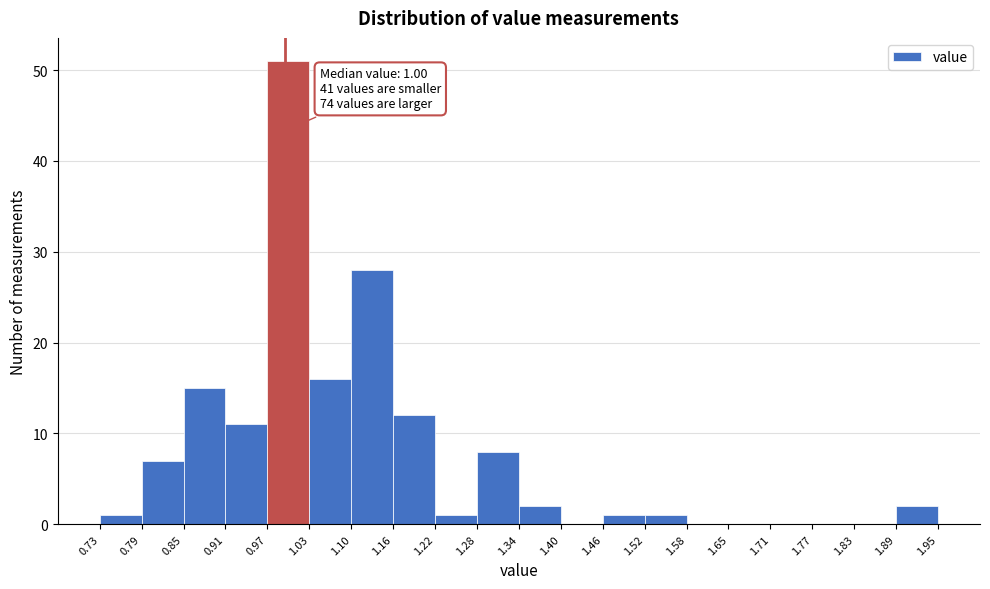

Which range on the x-axis has the tallest bar?

0.97 to 1.03